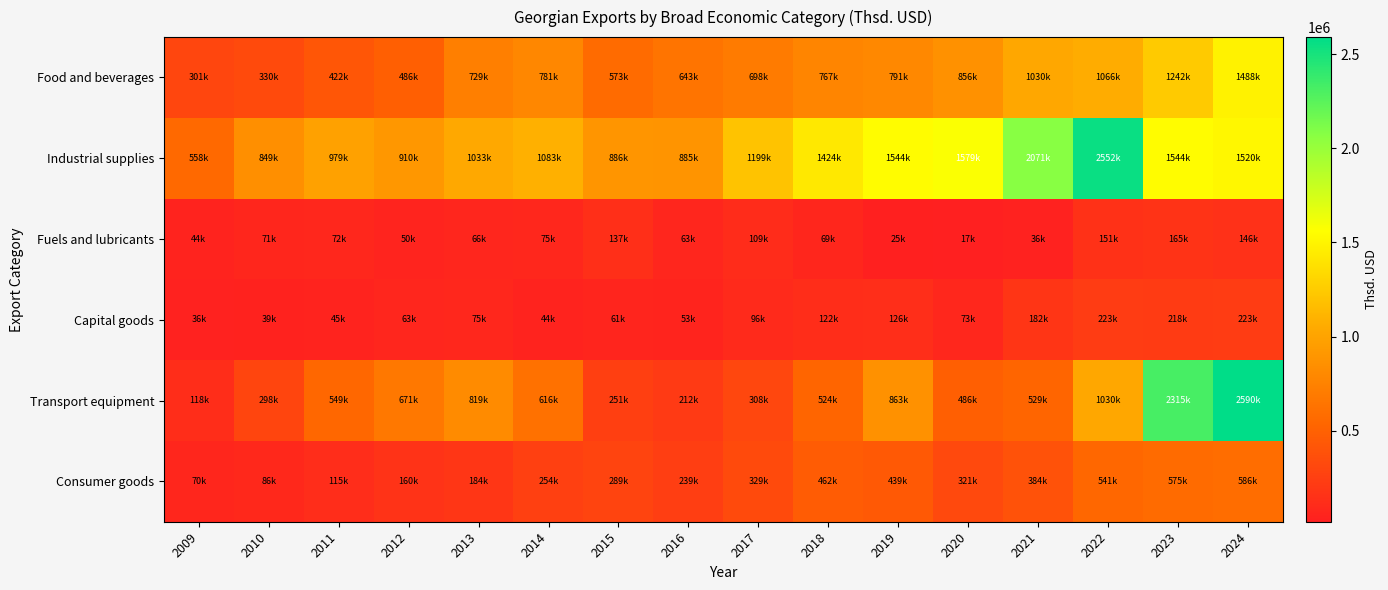

How many distinct data groups are displayed?

6